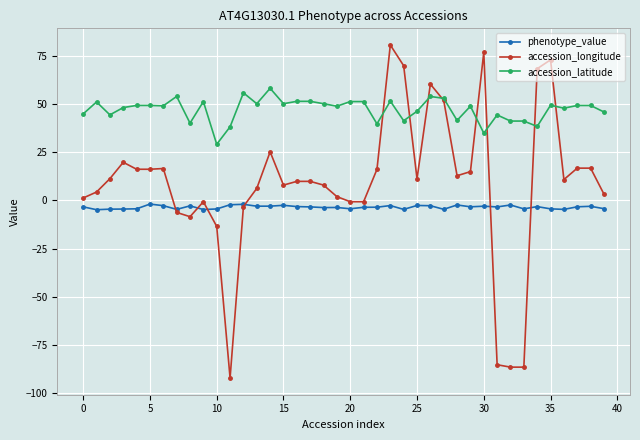

Rank the series by their average value, from highest to lowest.

accession_latitude, accession_longitude, phenotype_value